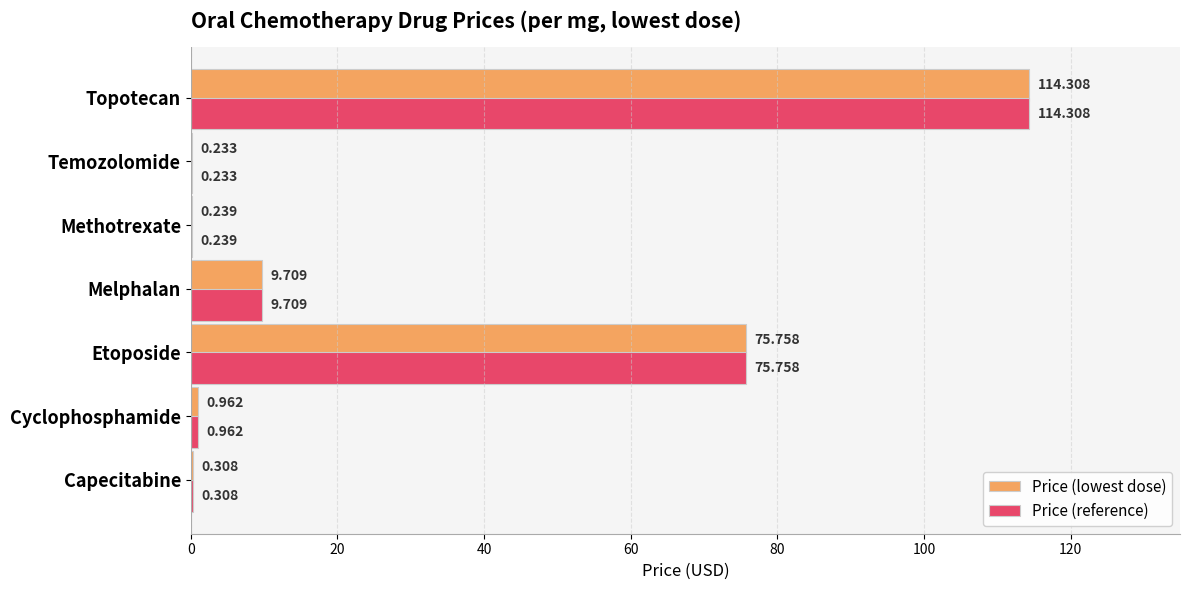

Where is Price (reference) nearest to the value 57?

Etoposide